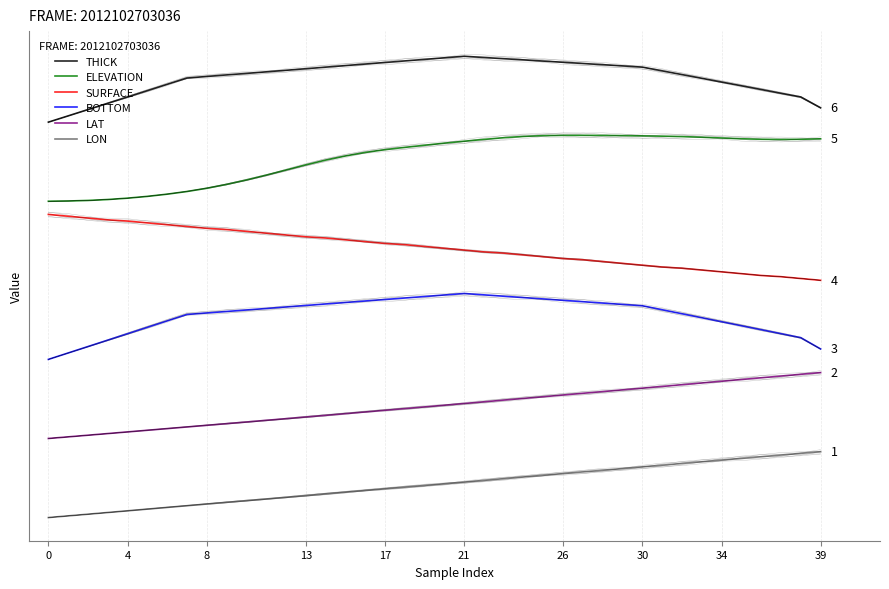

True or false: LON and THICK intersect in this chart.

False